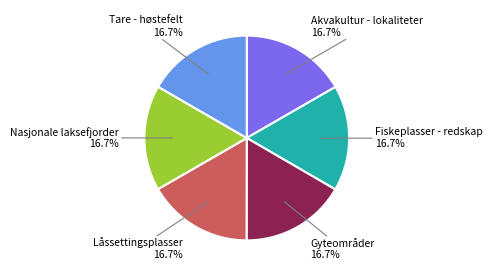

To the nearest percent, what portion does Akvakultur - lokaliteter represent?

17%